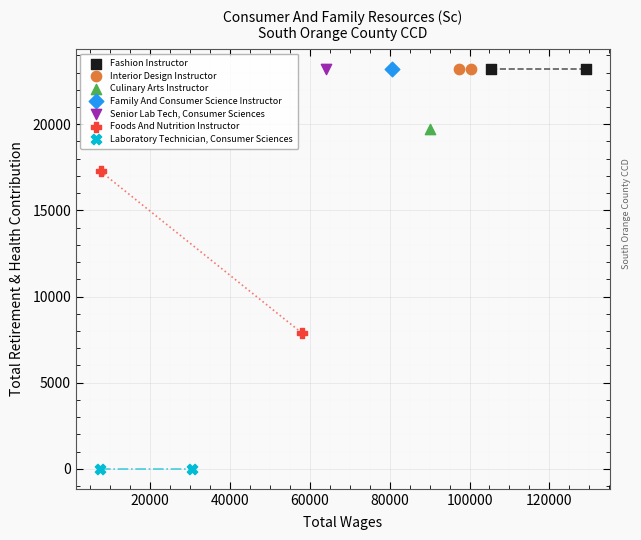

What are all the series names shown in the legend?

Fashion Instructor, Interior Design Instructor, Culinary Arts Instructor, Family And Consumer Science Instructor, Senior Lab Tech, Consumer Sciences, Foods And Nutrition Instructor, Laboratory Technician, Consumer Sciences